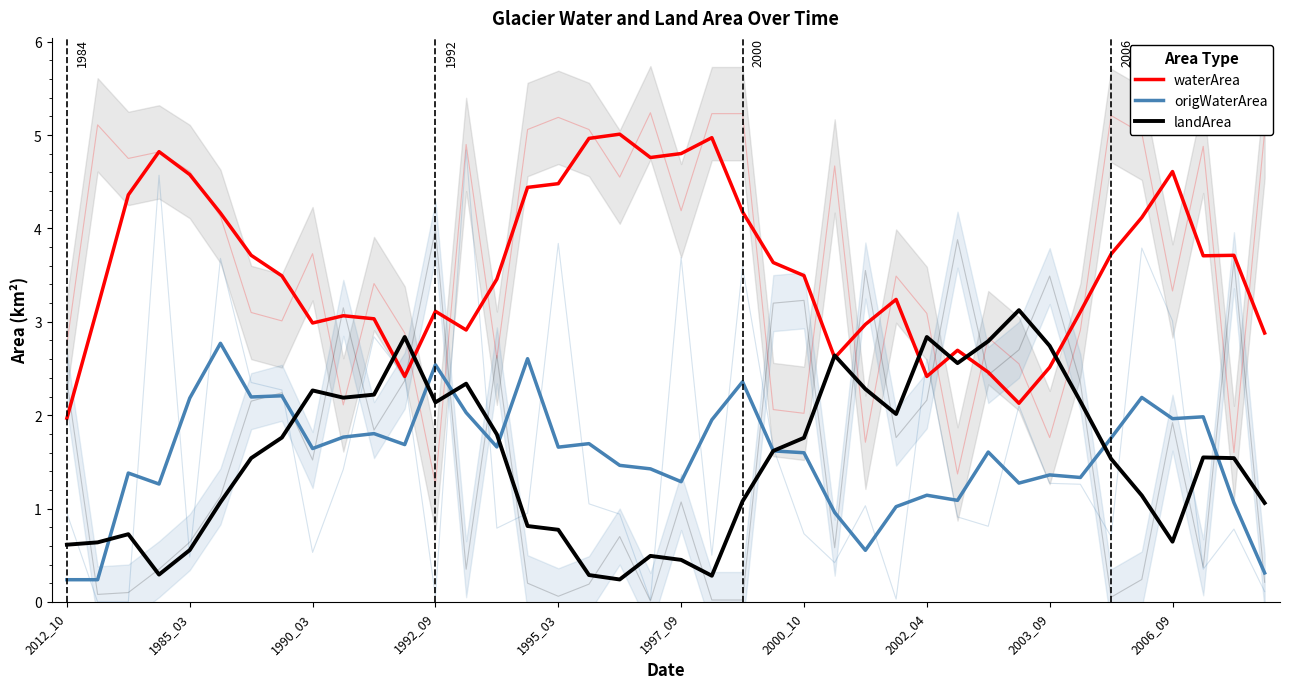

How many data points in waterArea are above 3?

28